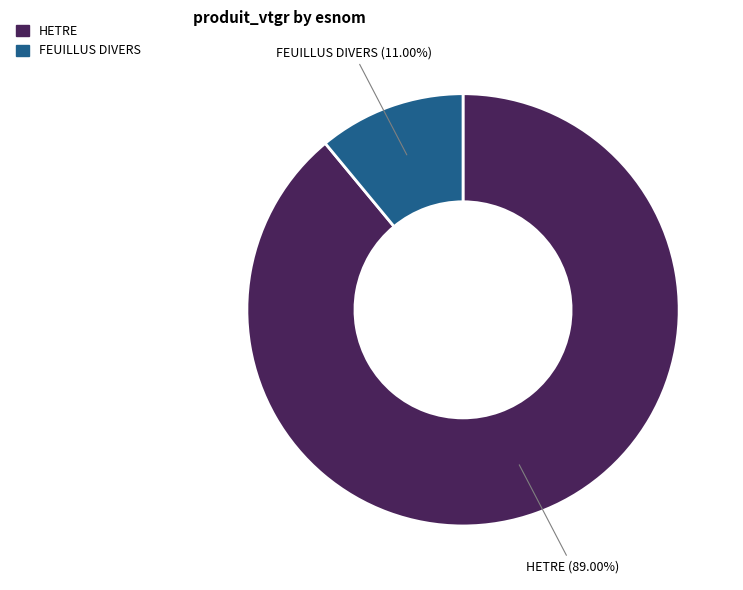

What is the smallest slice in the pie chart?

FEUILLUS DIVERS